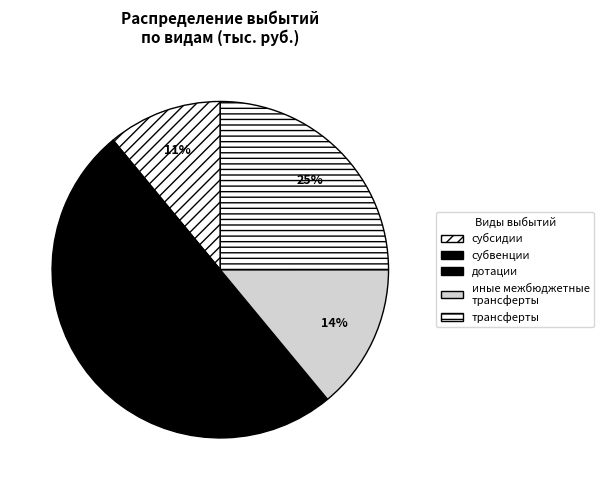

Is there any slice that represents more than half of the pie?

No